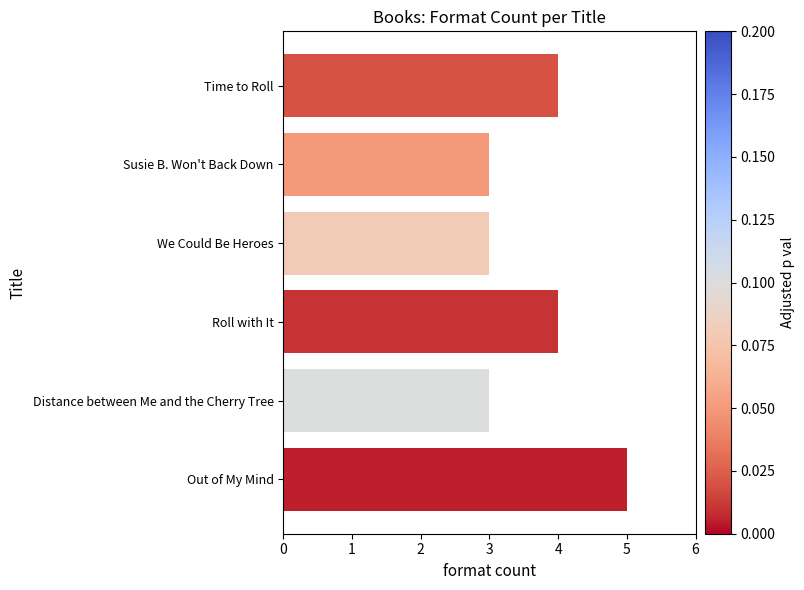

What is the sum of all values?

22